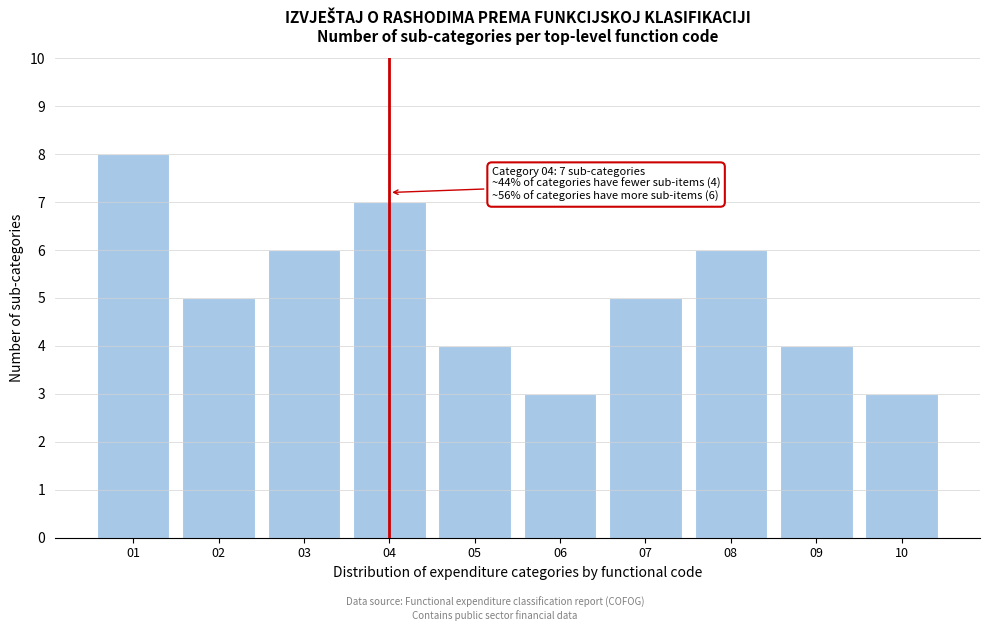

Reading right to left, extract all data points from this chart.

10=3	09=4	08=6	07=5	06=3	05=4	04=7	03=6	02=5	01=8